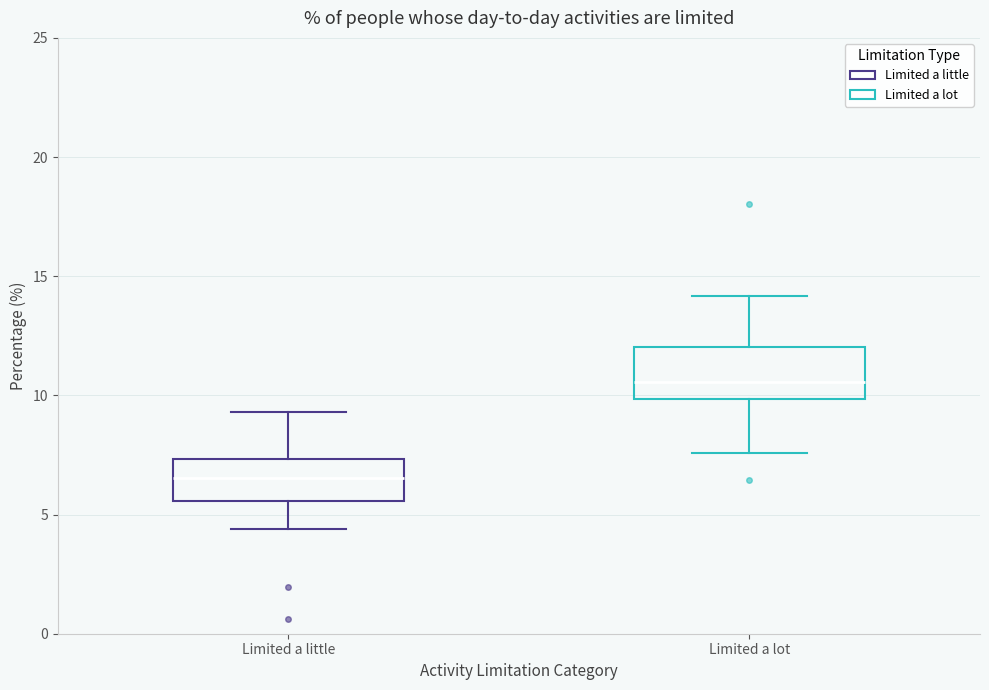

Reading left to right, read every box against the y-axis: the position of its median line, the range the box covers, and the ends of its whiskers. The values are not printed on the chart, so give them approximately, as read against the axis.

Limited a little: median 6.5, box 5.5 to 7.5, whiskers 4.5 to 9.5
Limited a lot: median 10.5, box 10.0 to 12.0, whiskers 7.5 to 14.0